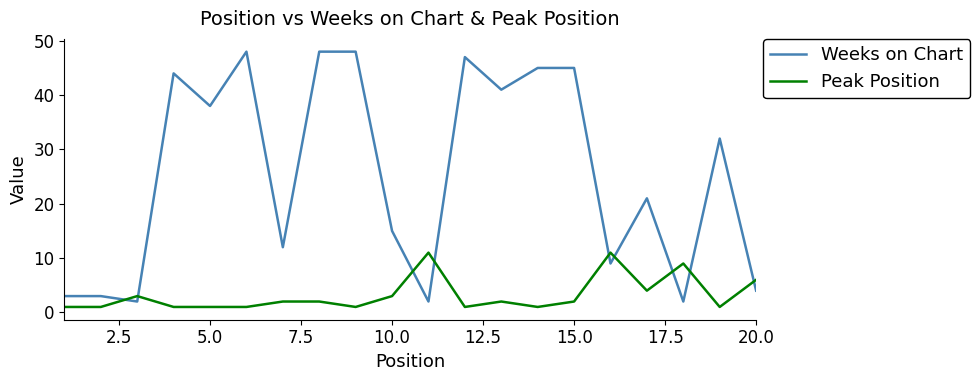

What is the lowest value of the Peak Position series?

1